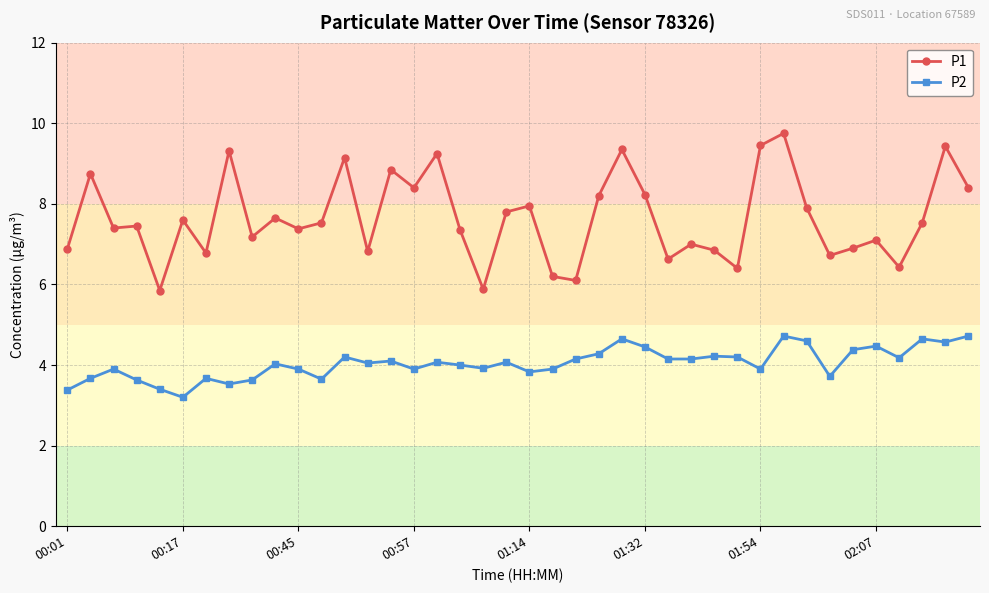

How many distinct data groups are displayed?

2